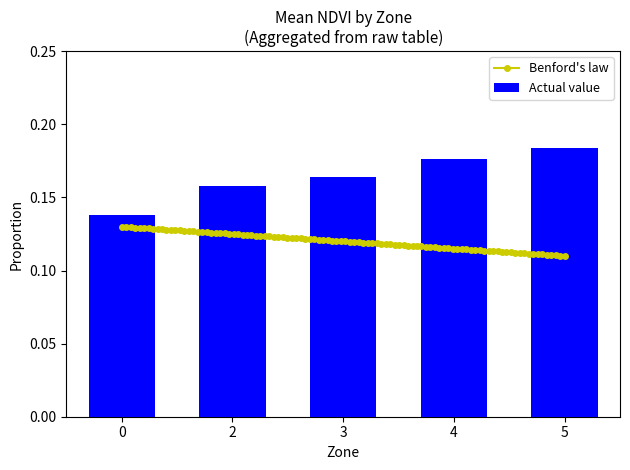

The chart shows a value of 0.1 at 0. True or false?

True